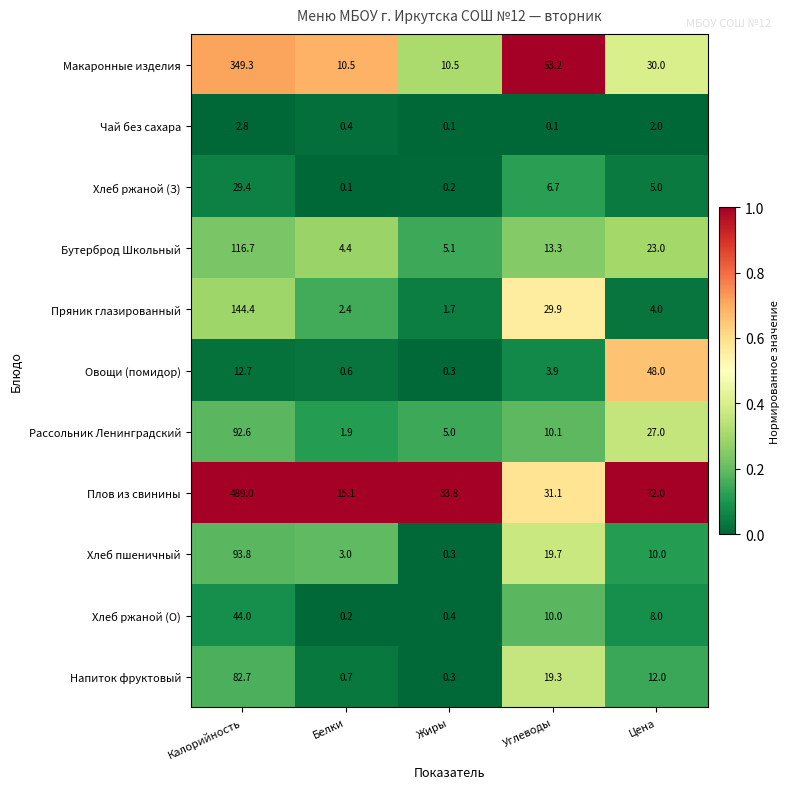

What is the maximum value shown in the chart?

489.0